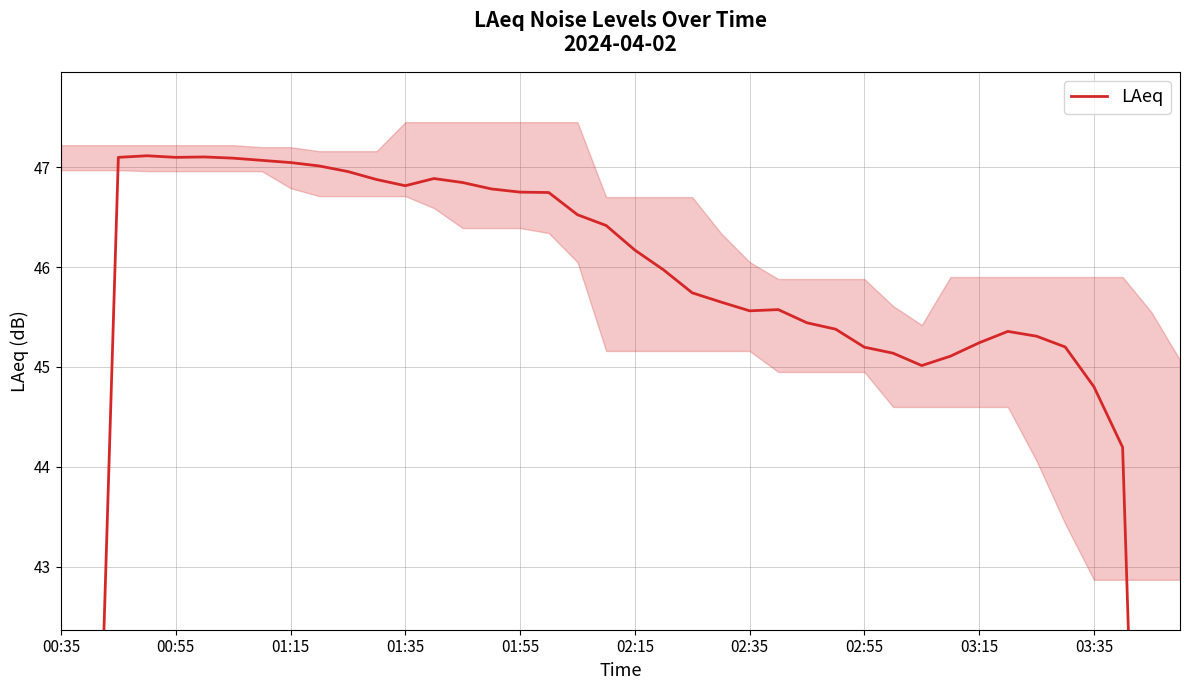

How many lines are shown in the chart?

1